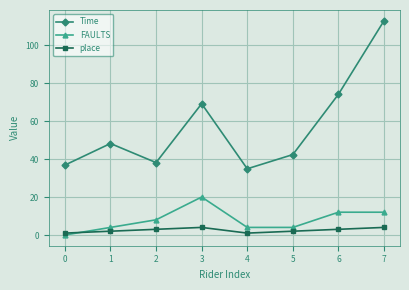

Does the chart display data point markers on the line(s)?

Yes